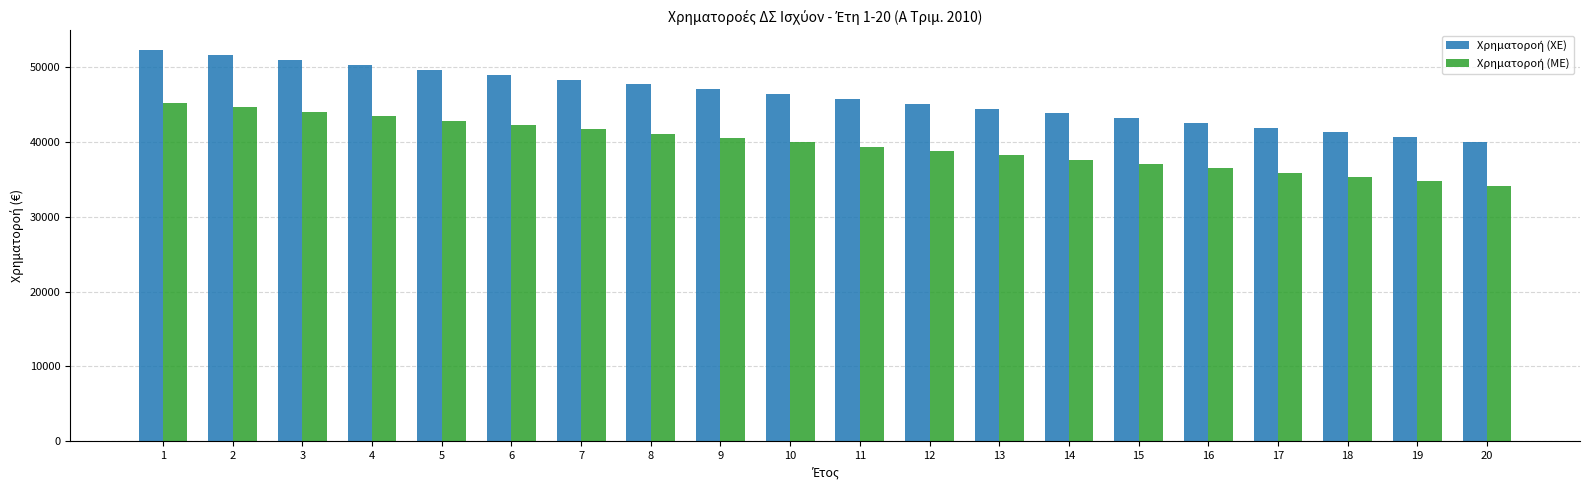

What is the spread (max minus min) of values at 6?

6727.7